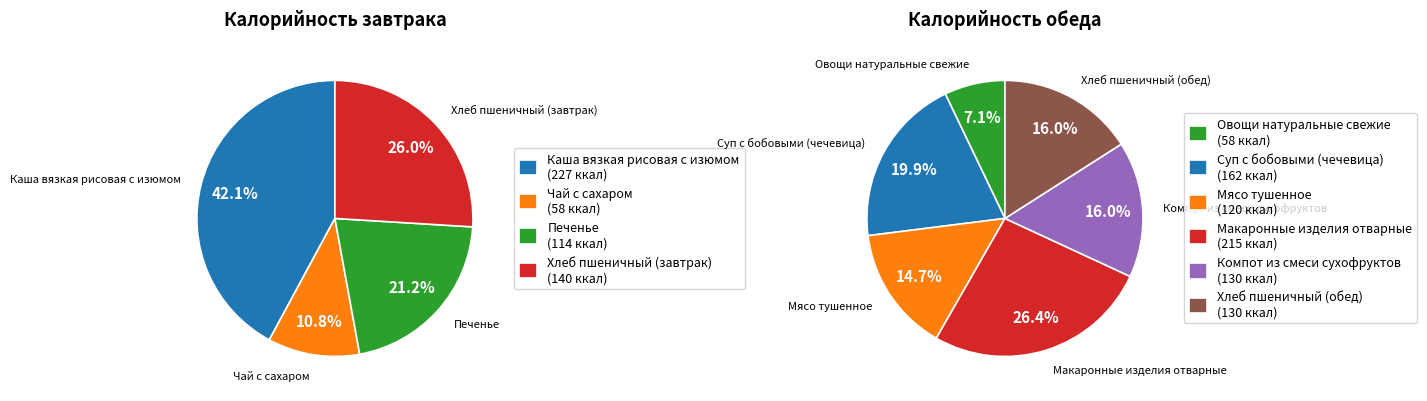

Does any single category account for the majority?

No